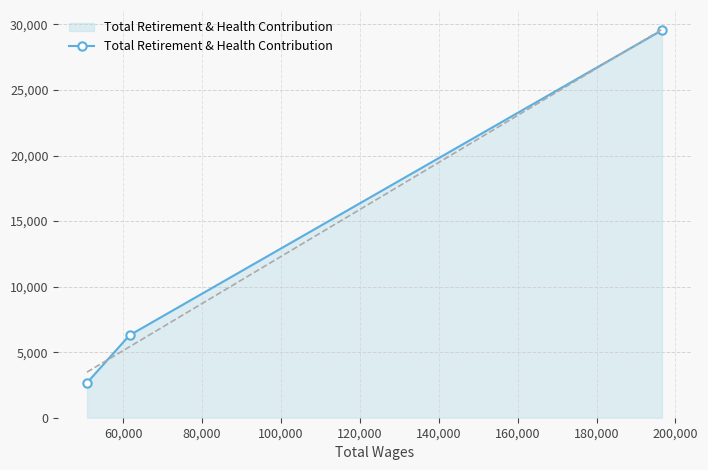

What is the maximum value shown in the chart?

29554